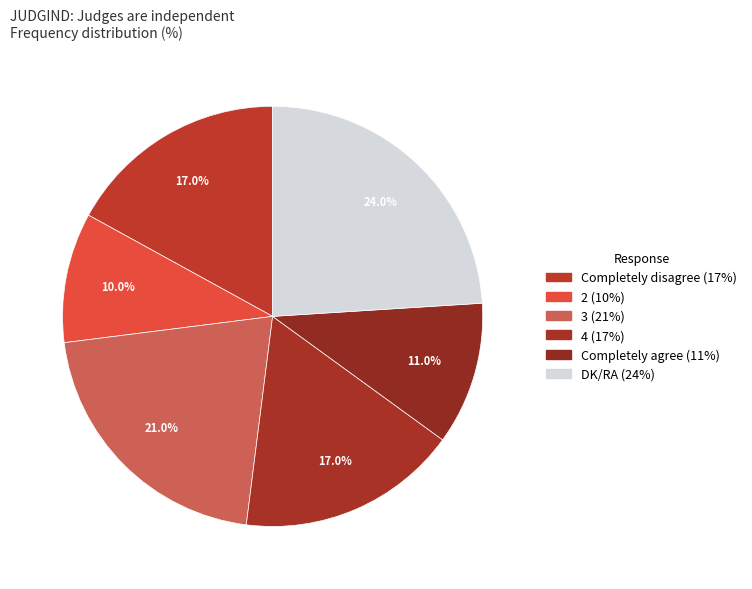

Does any single category account for the majority?

No